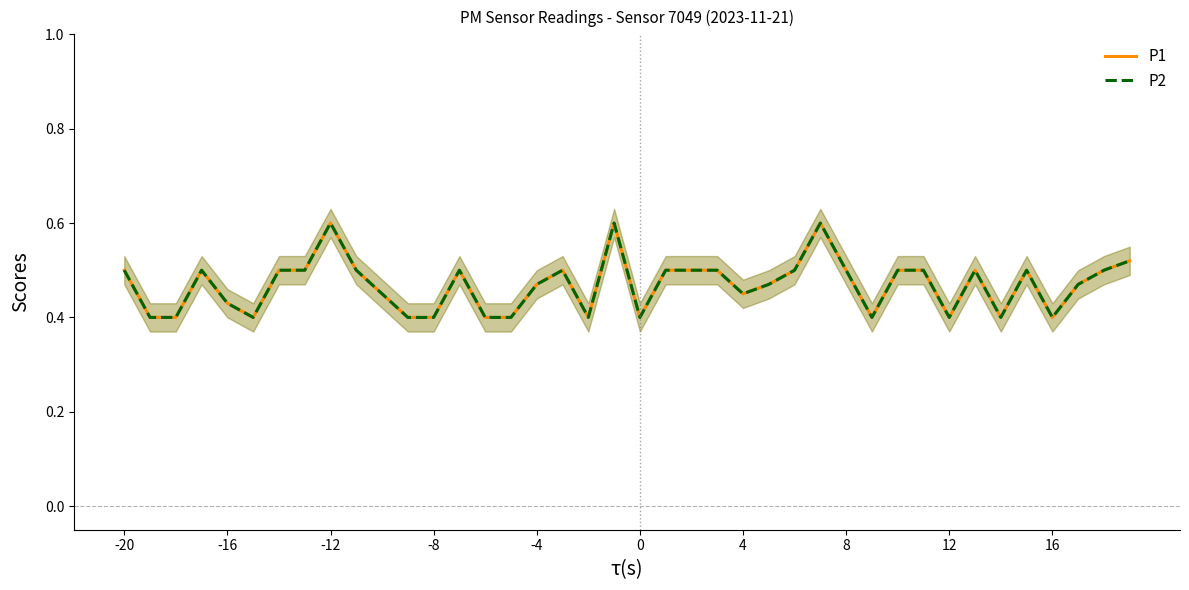

The value of P2 at 4 is 0.2. True or false?

False